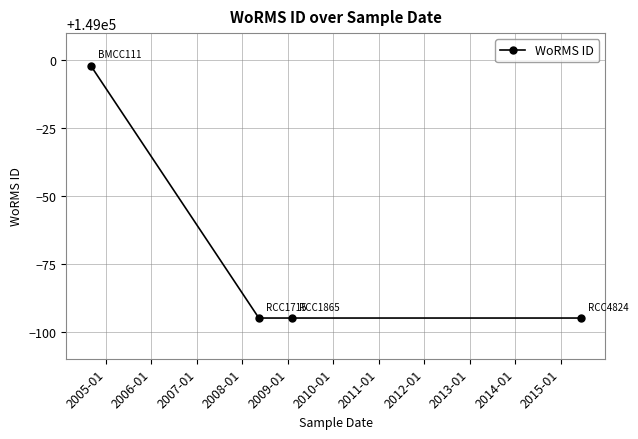

What is the value of the 1st point from the left?

148998